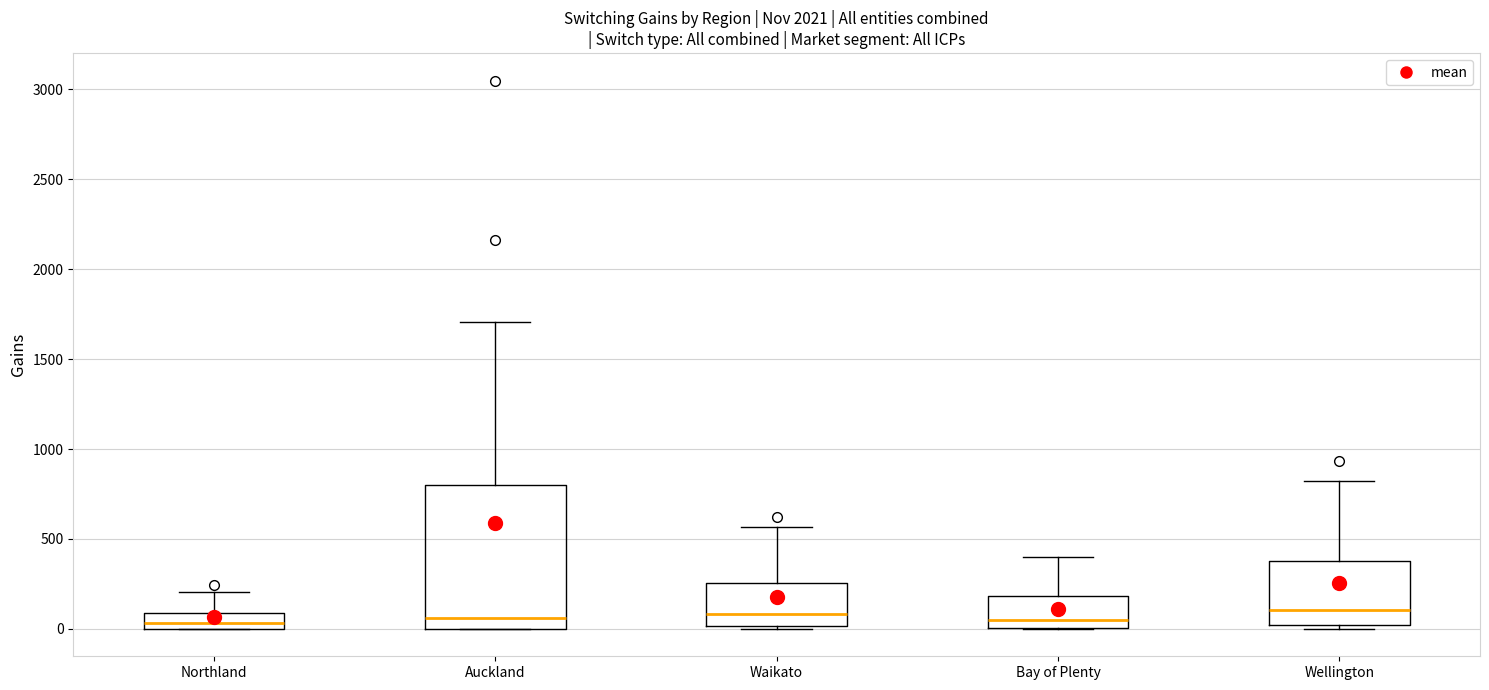

Which box is the tallest, from its lower edge to its upper edge?

Auckland